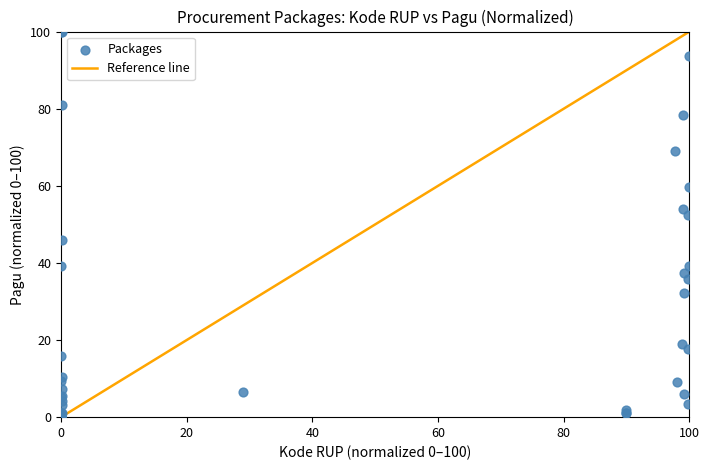

What Y value in the scatter plot is closest to 50?

52.5